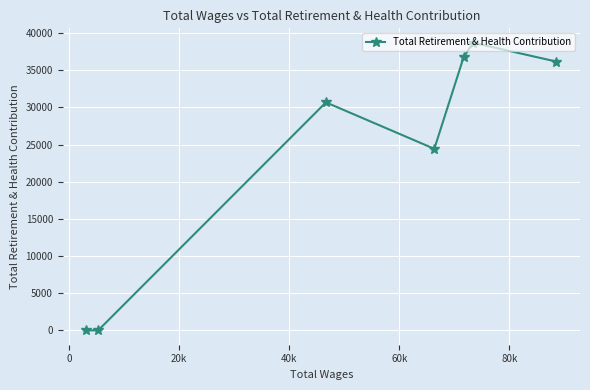

What is the maximum value shown in the chart?

38698